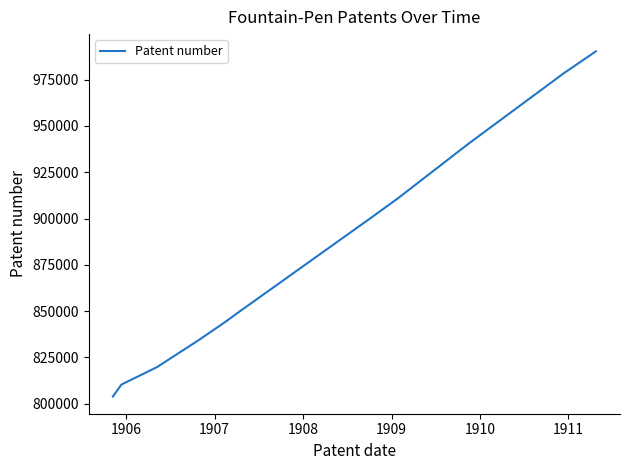

The chart shows a value of 459218 at 1911. True or false?

False